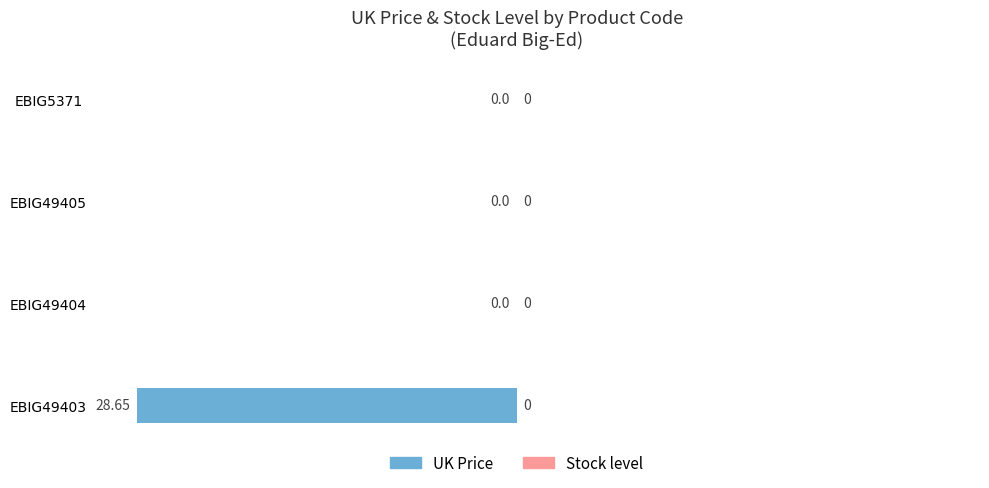

Between EBIG49403 and EBIG49404, which is larger?

EBIG49404